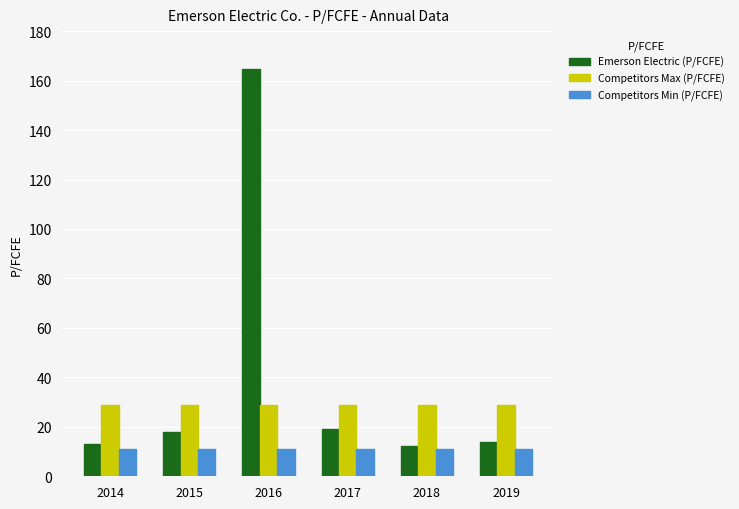

The value of Competitors Max (P/FCFE) at 2019 is 44.2. True or false?

False